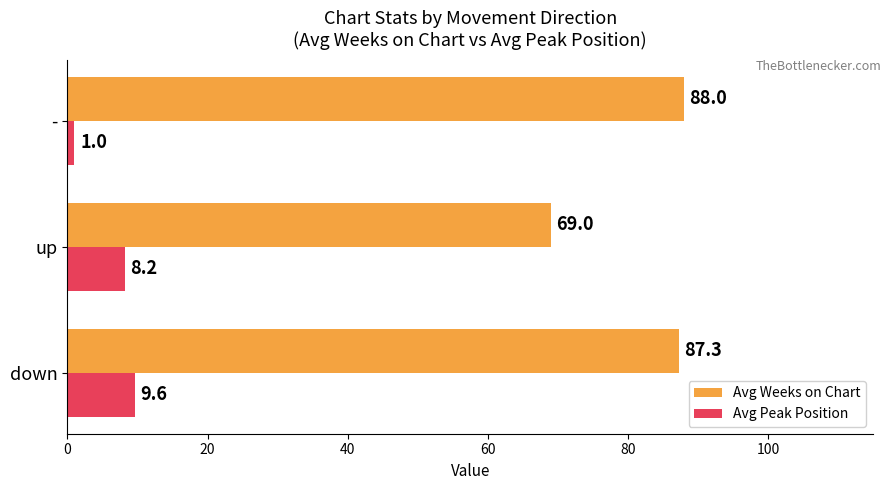

Which series has the largest range (max minus min)?

Avg Weeks on Chart